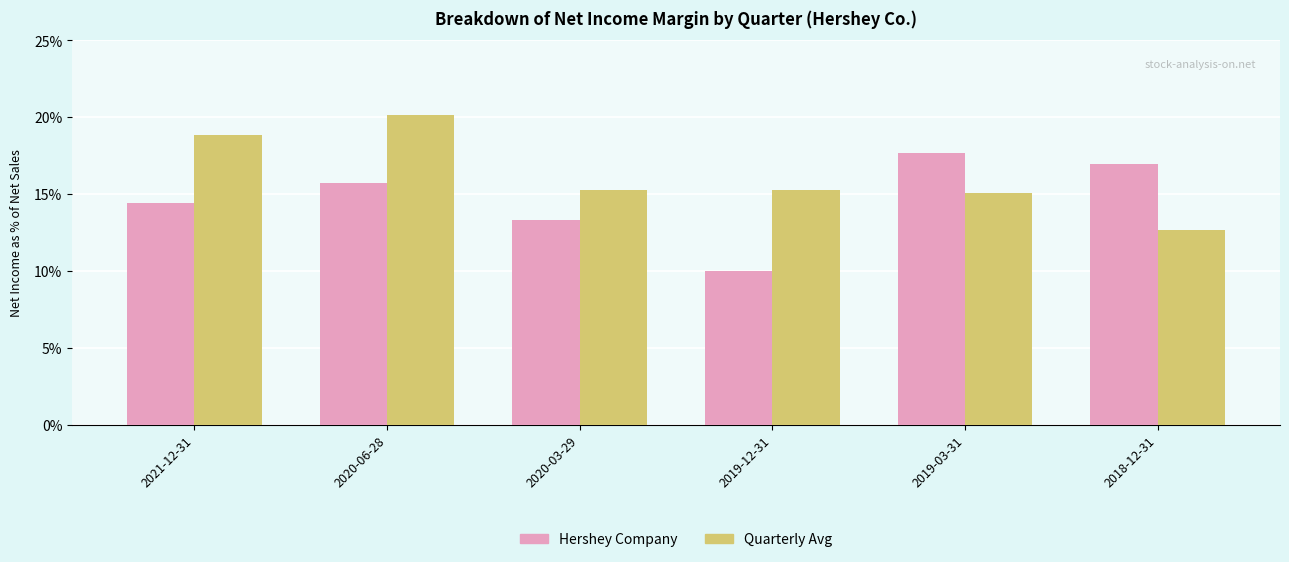

What is the sum of the Hershey Company values at 2021-12-31 and 2018-12-31?

0.3